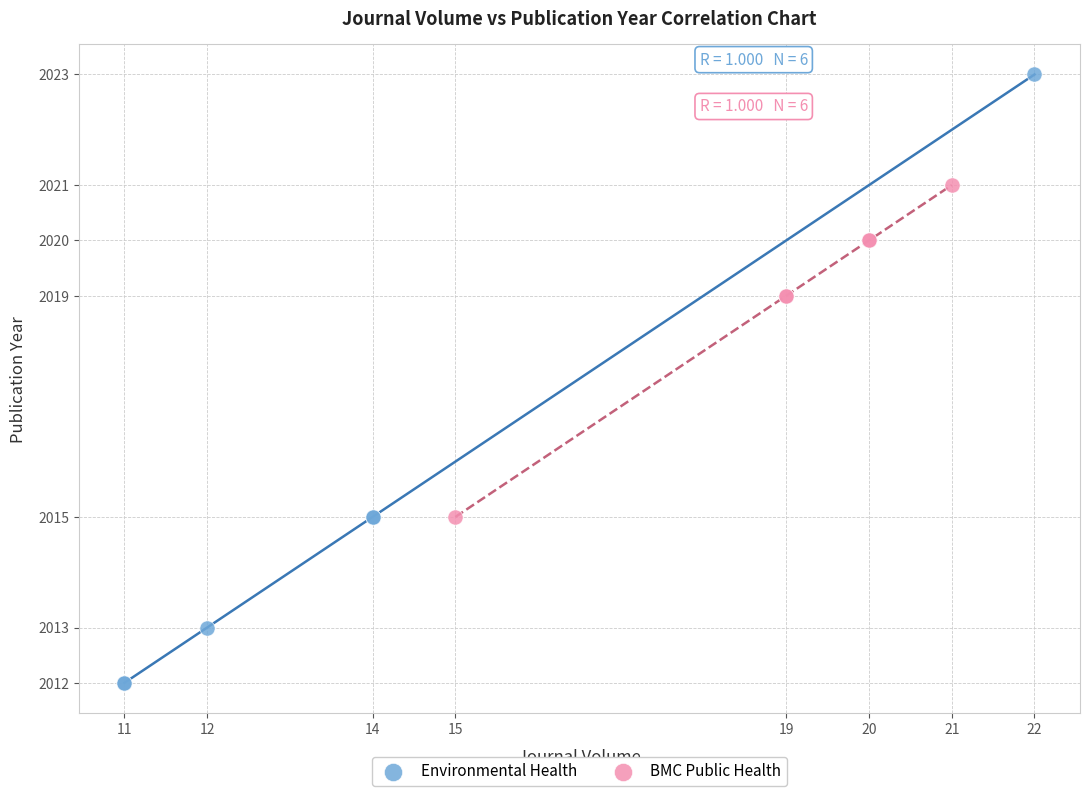

Which series reaches the minimum Y coordinate?

Environmental Health